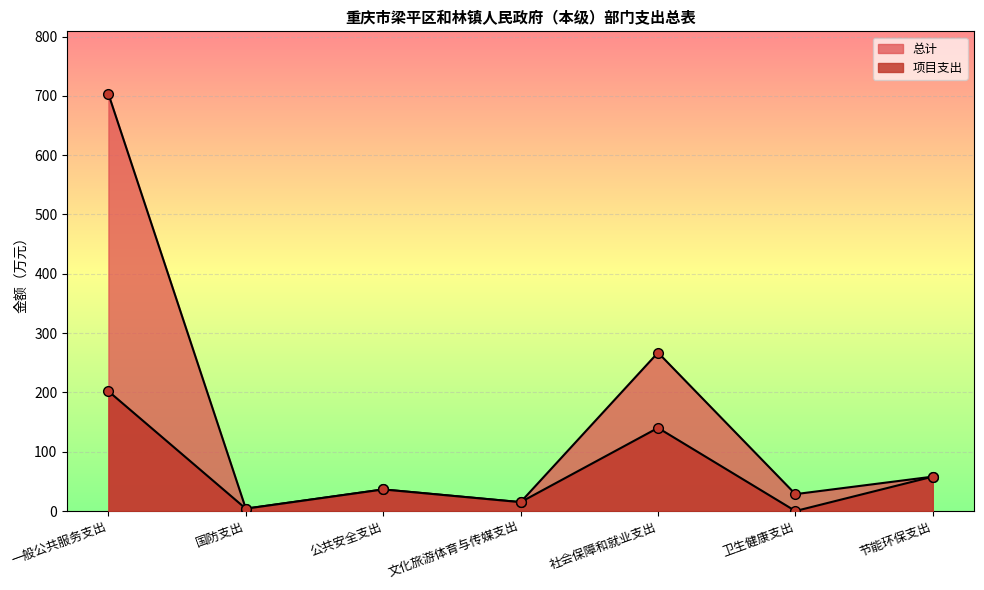

At 公共安全支出, list the series in order from largest to smallest.

总计, 项目支出